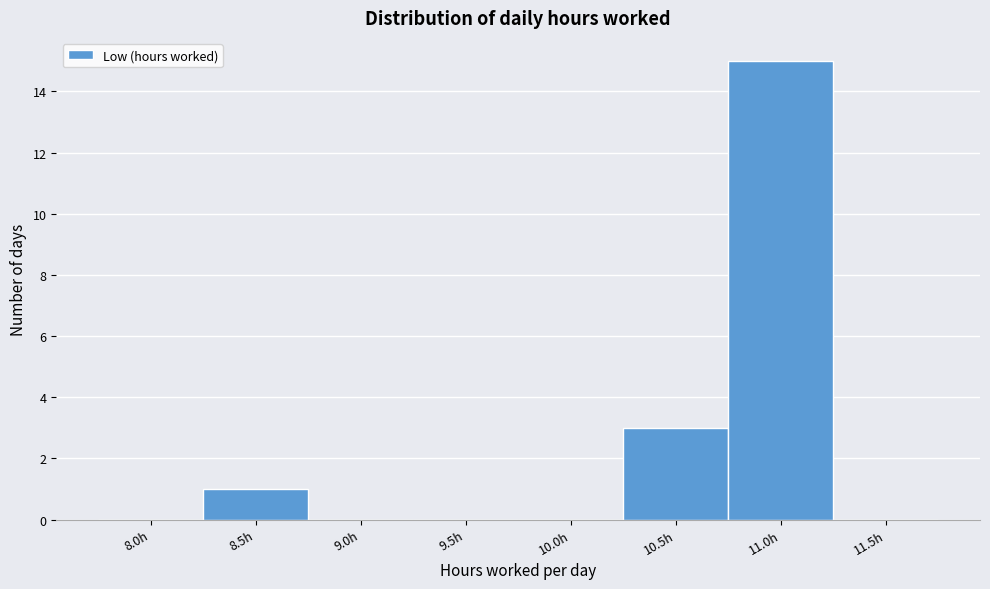

Reading right to left, what are all the values shown in this chart?

11.5h=0	11.0h=15	10.5h=3	10.0h=0	9.5h=0	9.0h=0	8.5h=1	8.0h=0